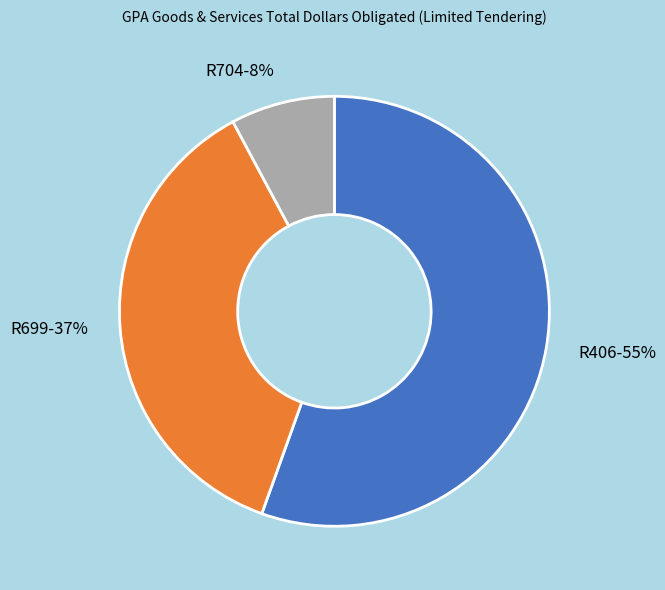

Which has a higher value, R704 or R699?

R699